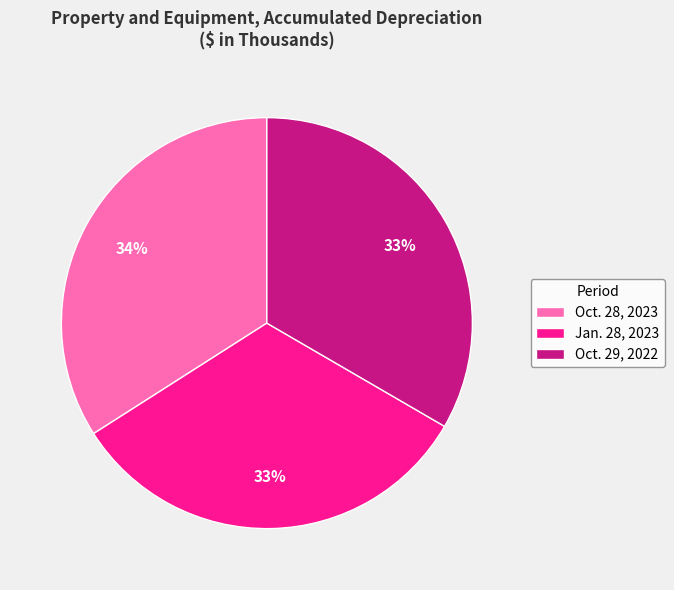

How many segments does this pie chart have?

3